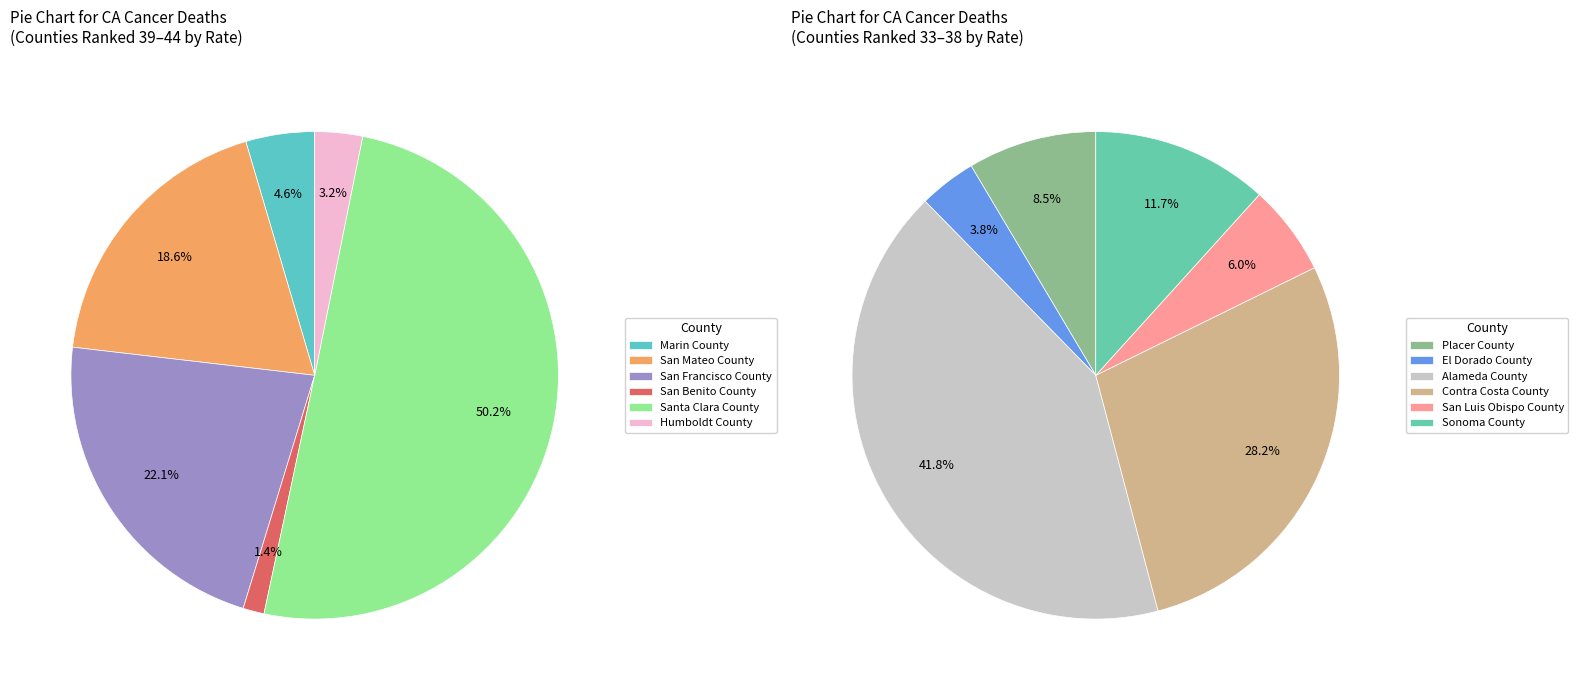

Count the number of slices in the pie.

12